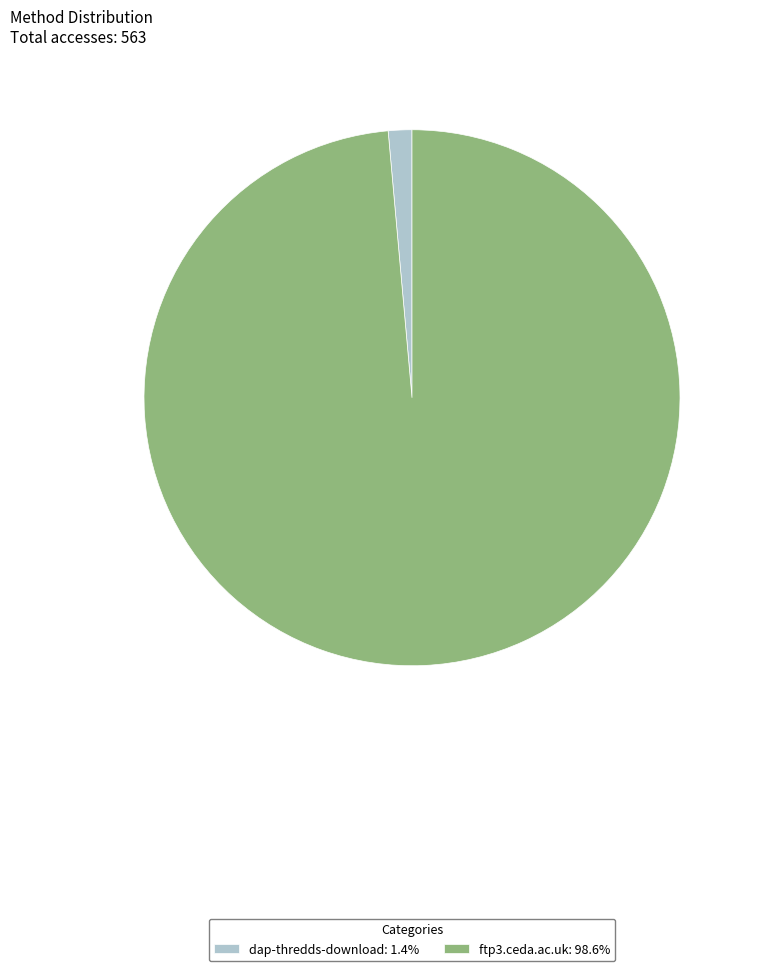

What is the ratio of the value at ftp3.ceda.ac.uk: 98.6% to the value at dap-thredds-download: 1.4%?

69.4